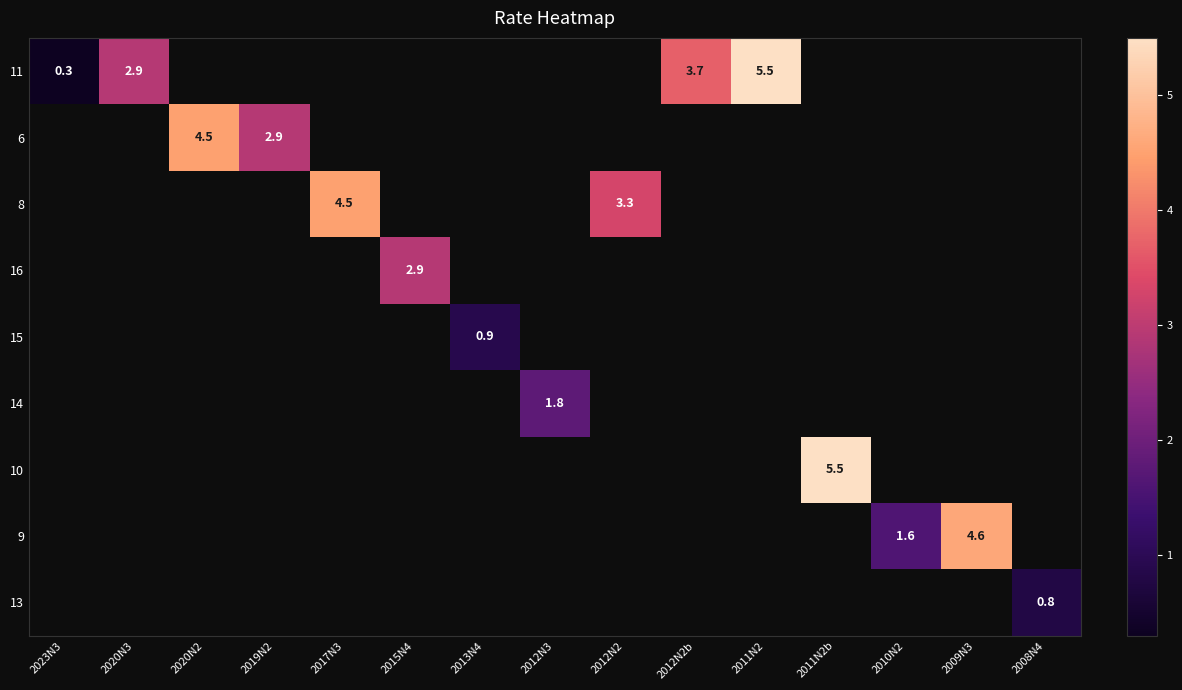

Is it true that 9 equals 4.6 at 2009N3?

True